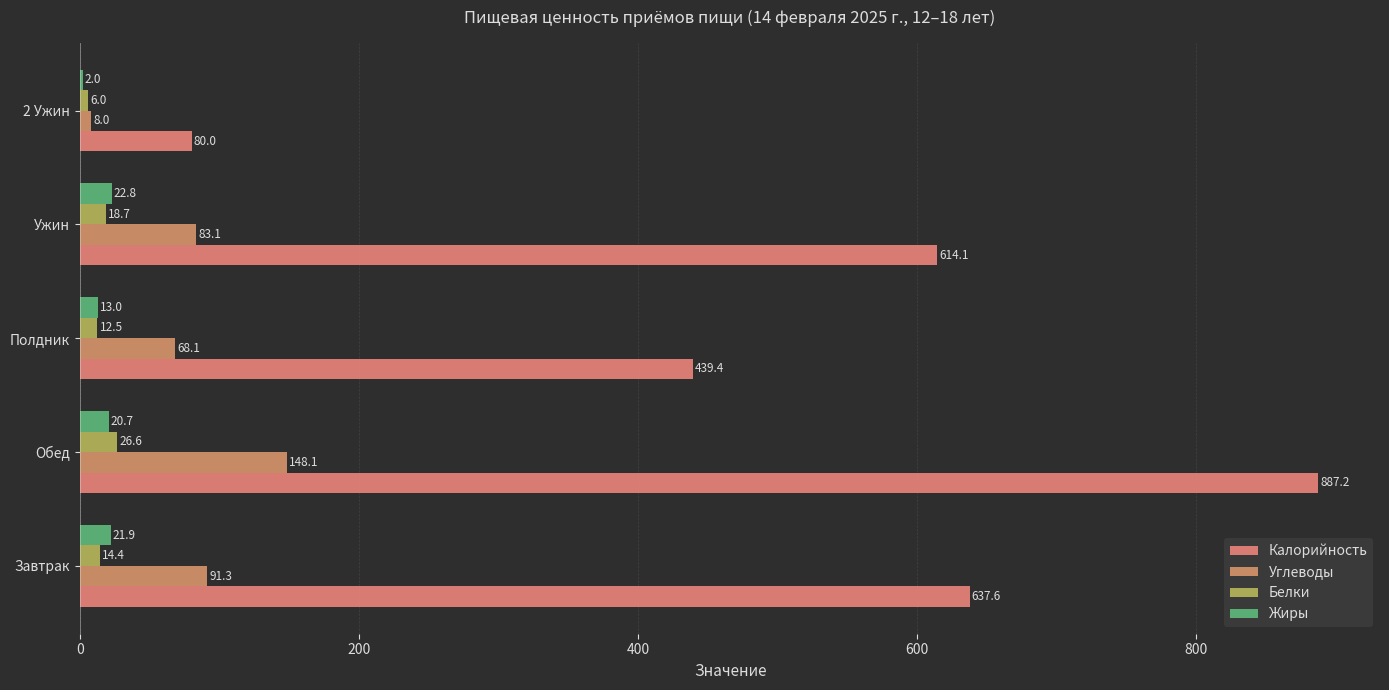

What are all the series names shown in the legend?

Калорийность, Углеводы, Белки, Жиры